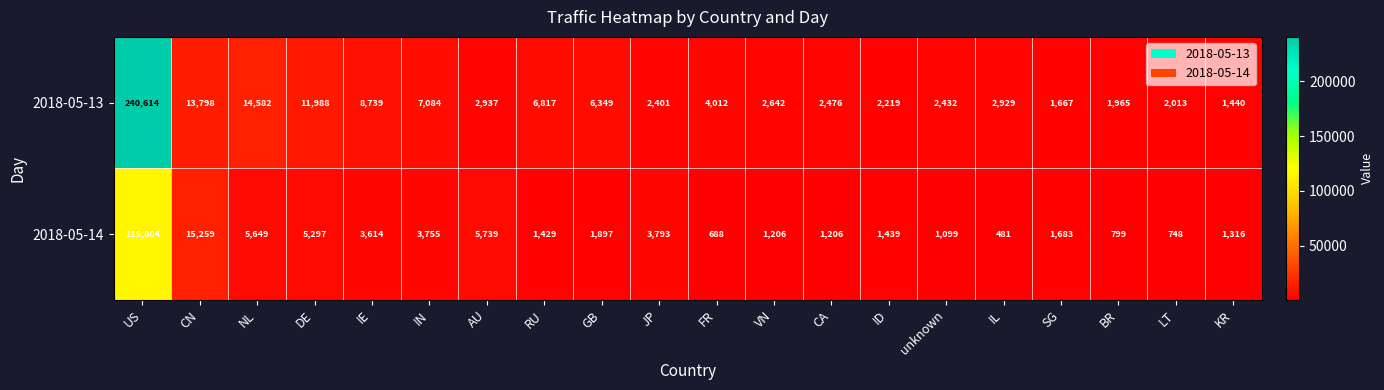

Is it true that 2018-05-13 equals 7084 at IN?

True